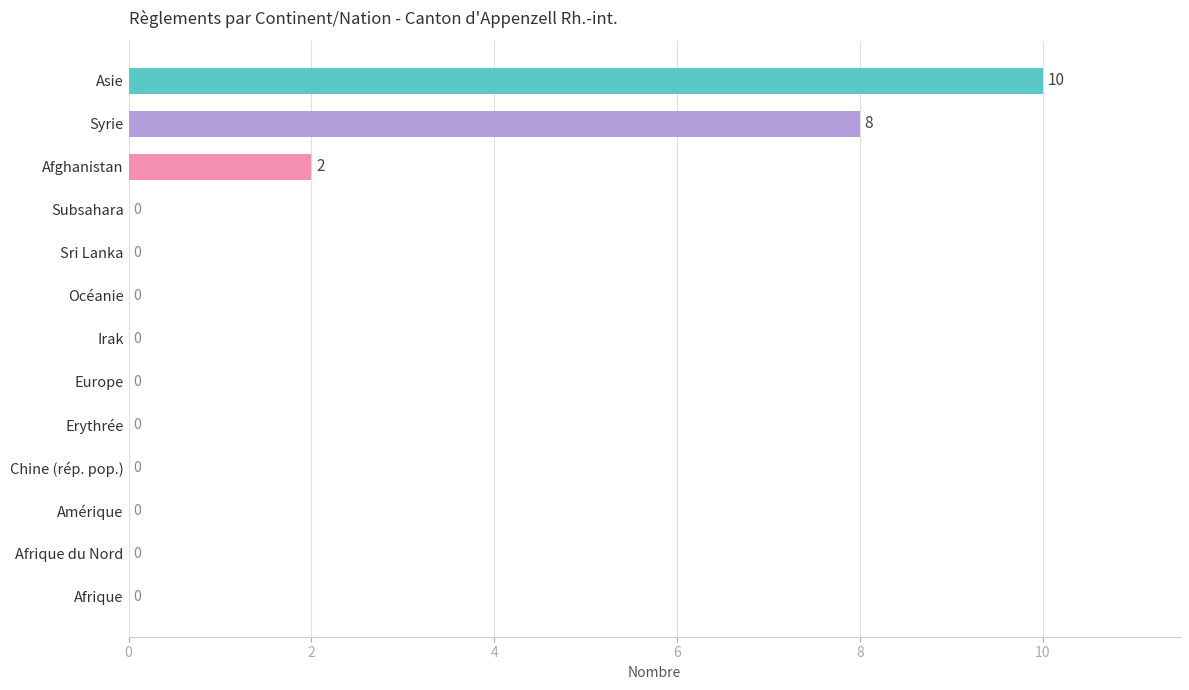

The chart shows a value of -5 at Sri Lanka. True or false?

False